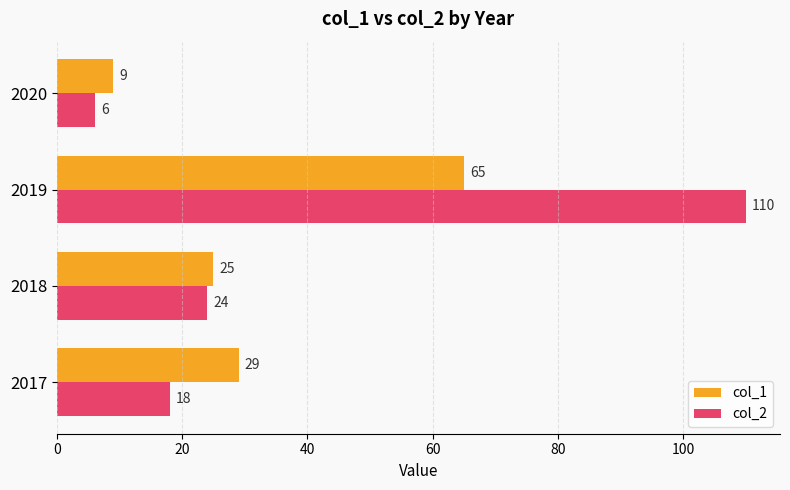

The col_2 series shows 29 at 2017. True or false?

False